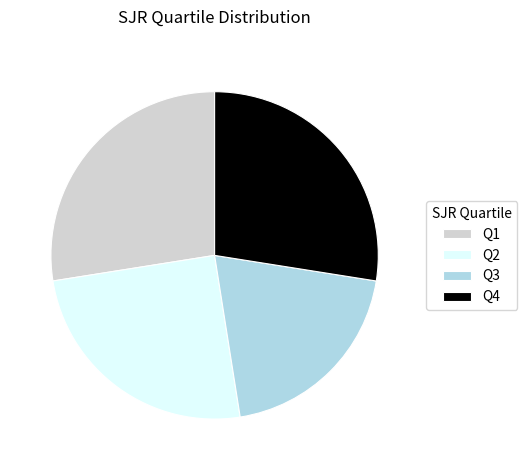

True or false: Q3 accounts for 26% of the total.

False